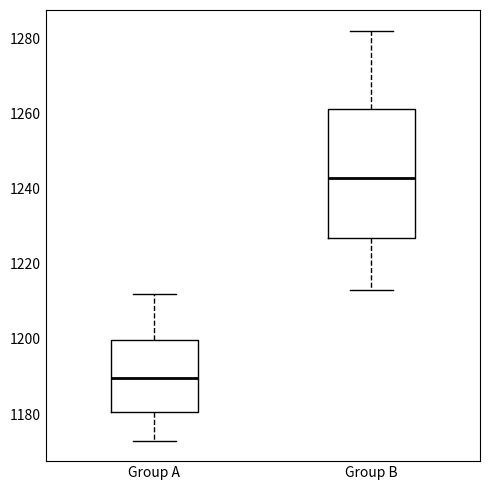

Reading left to right, transcribe this box plot: for each box, give where its median line is, the range the box spans, and where its two whiskers end, as read against the y-axis. The values are not printed on the chart, so give them approximately, as read against the axis.

Group A: median 1190, box 1180 to 1200, whiskers 1172 to 1212
Group B: median 1242, box 1226 to 1262, whiskers 1212 to 1282